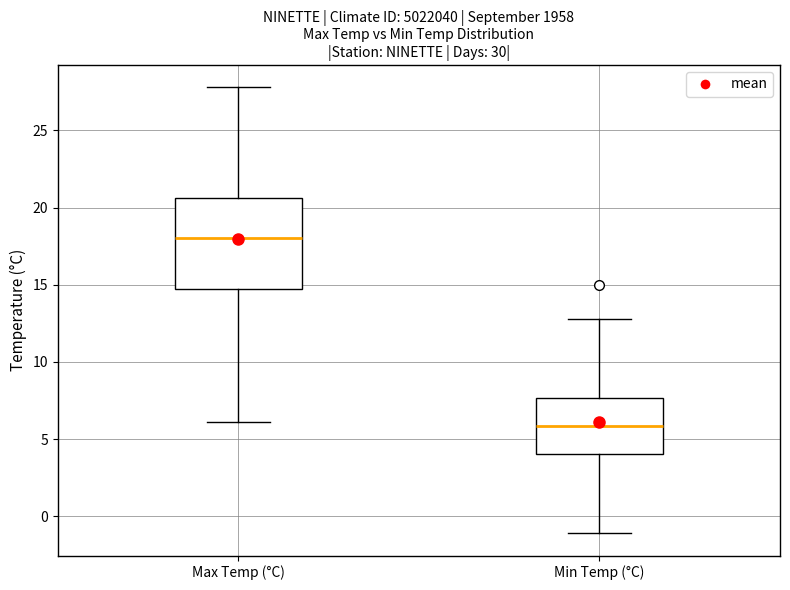

Reading left to right, transcribe this box plot: for each box, give where its median line is, the range the box spans, and where its two whiskers end, as read against the y-axis. The values are not printed on the chart, so give them approximately, as read against the axis.

Max Temp (°C): median 18.0, box 14.5 to 20.5, whiskers 6.0 to 28.0
Min Temp (°C): median 6.0, box 4.0 to 7.5, whiskers -1.0 to 13.0